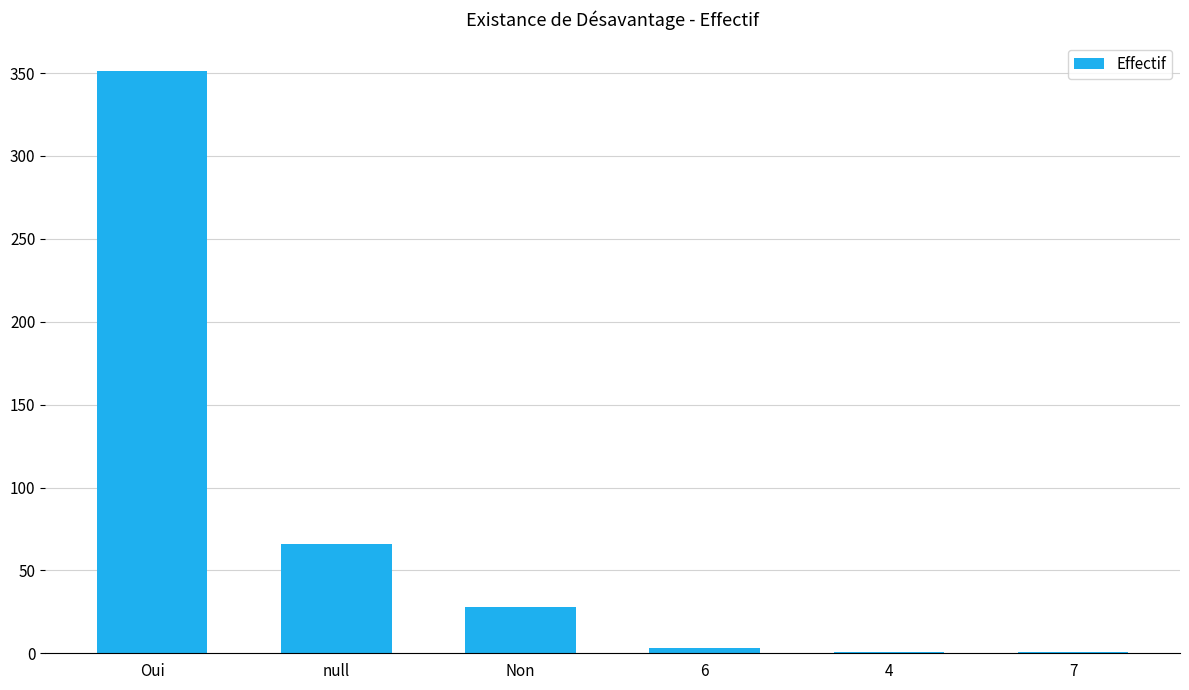

Which category has the highest value across all series?

Oui